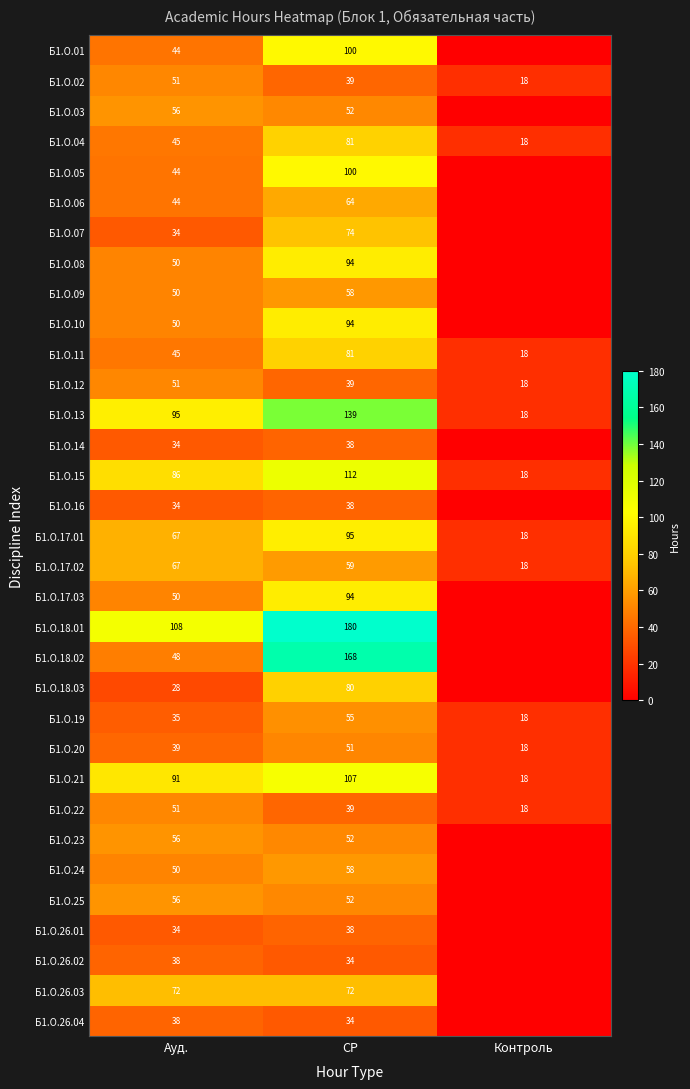

What is the minimum value for Б1.О.11?

18